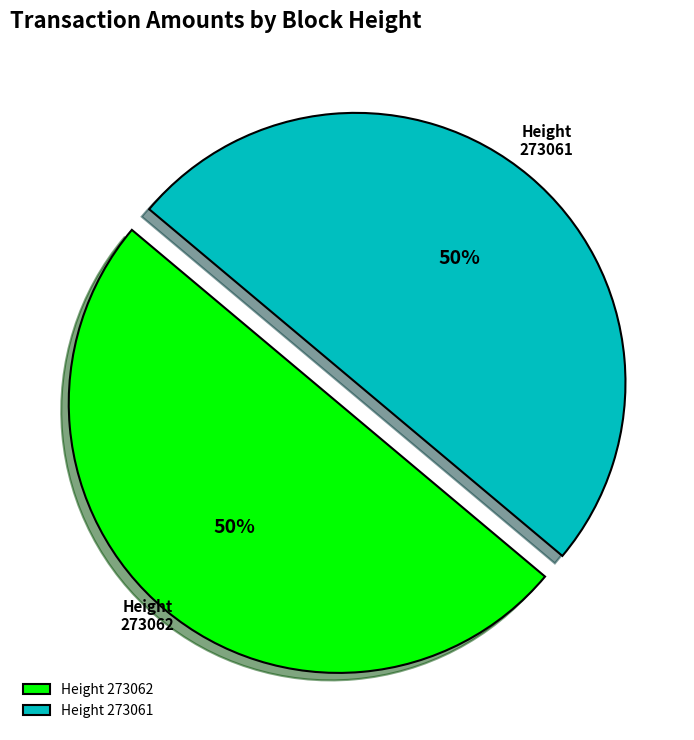

What percentage is the 273061 slice, to the nearest percent?

50%